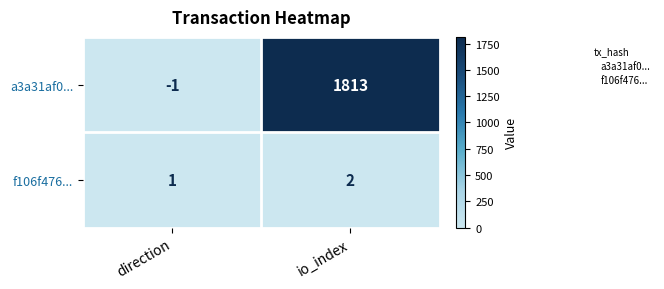

Reading left to right, transcribe all the data shown in this chart.

a3a31af0...: direction=-1	io_index=1813
f106f476...: direction=1	io_index=2